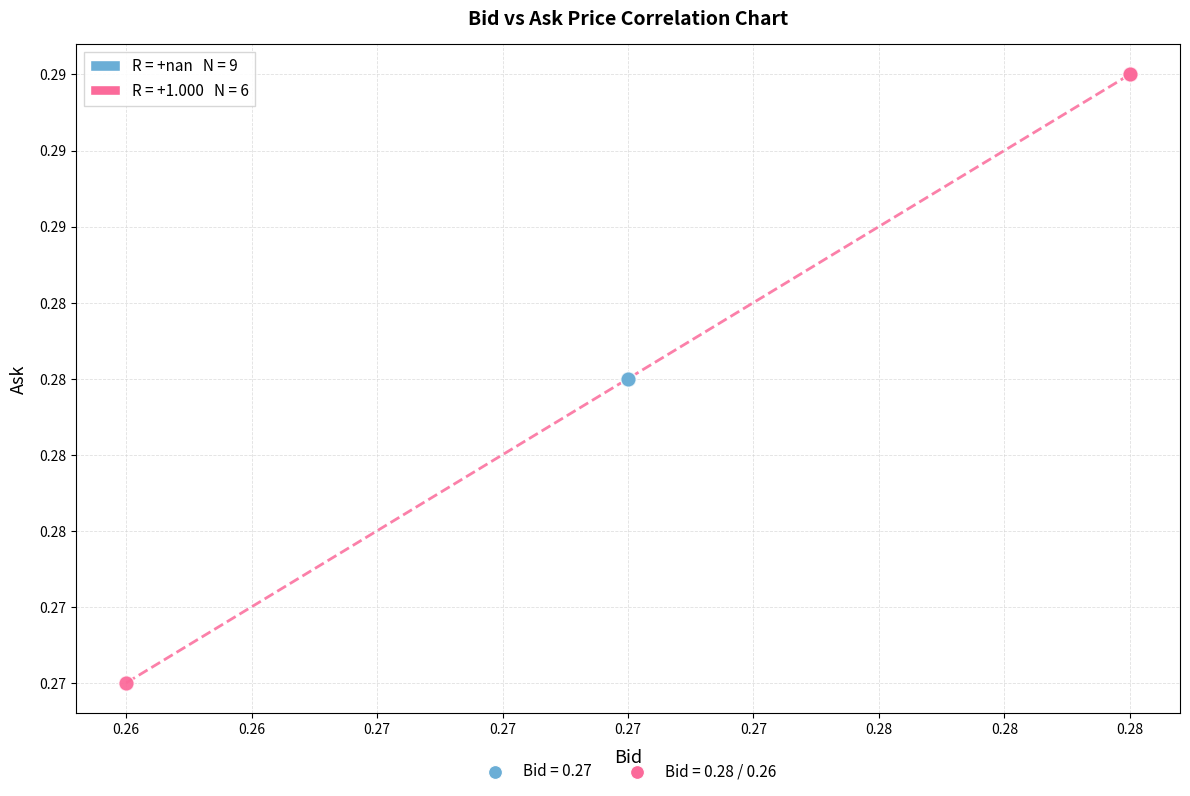

What are all the series names shown in the legend?

Bid = 0.27, Bid = 0.28 / 0.26